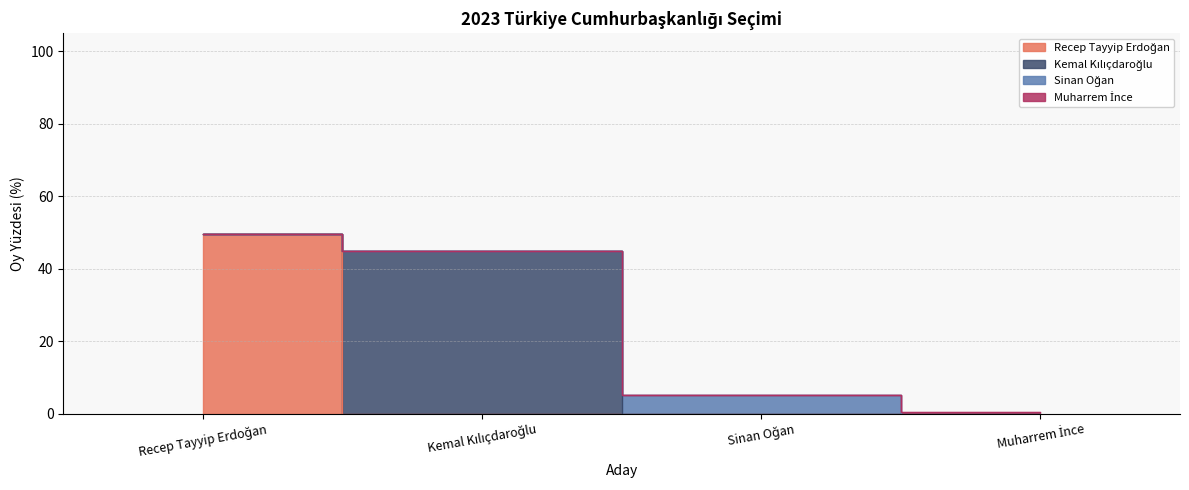

What is the sum of all values?

100.0